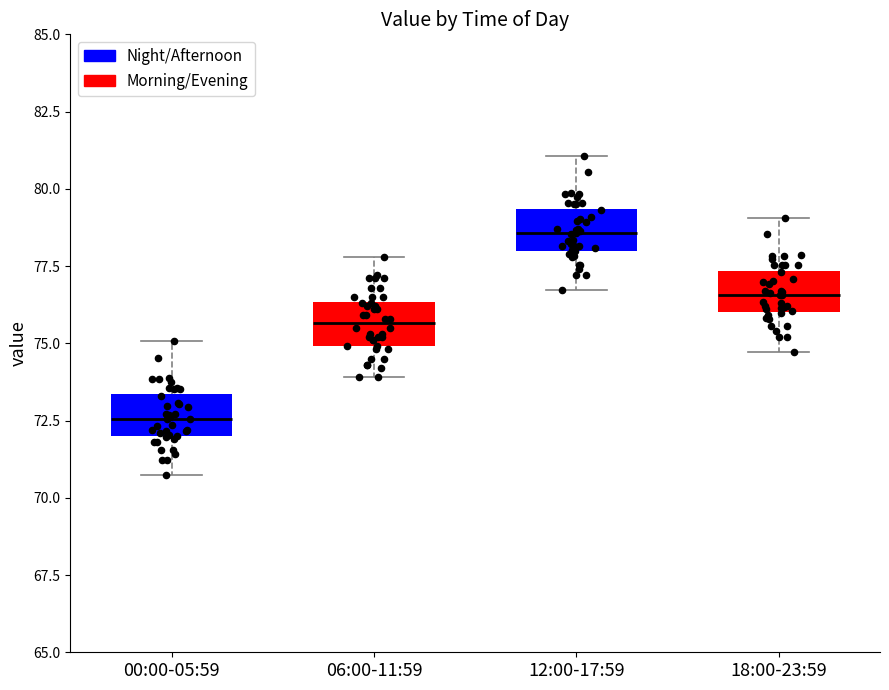

Reading left to right, transcribe this box plot: for each box, give where its median line is, the range the box spans, and where its two whiskers end, as read against the y-axis. The values are not printed on the chart, so give them approximately, as read against the axis.

00:00-05:59: median 72.5, box 72.0 to 73.5, whiskers 70.5 to 75.0
06:00-11:59: median 75.5, box 75.0 to 76.5, whiskers 74.0 to 78.0
12:00-17:59: median 78.5, box 78.0 to 79.5, whiskers 76.5 to 81.0
18:00-23:59: median 76.5, box 76.0 to 77.5, whiskers 74.5 to 79.0